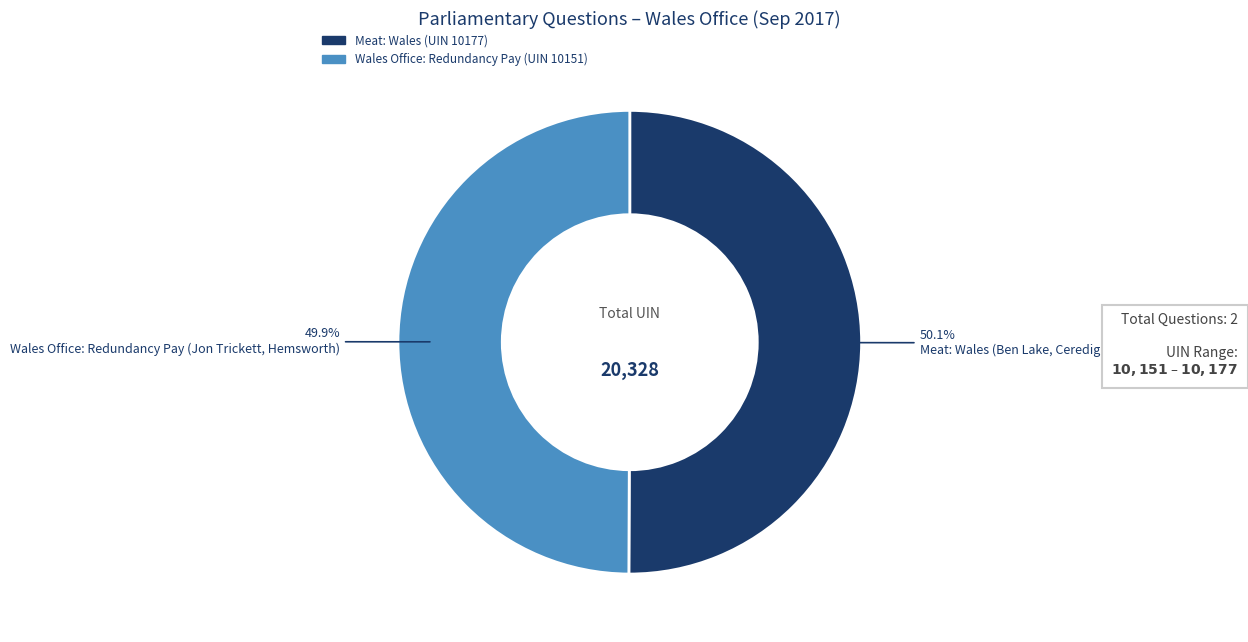

Is there a majority slice in this chart?

Yes